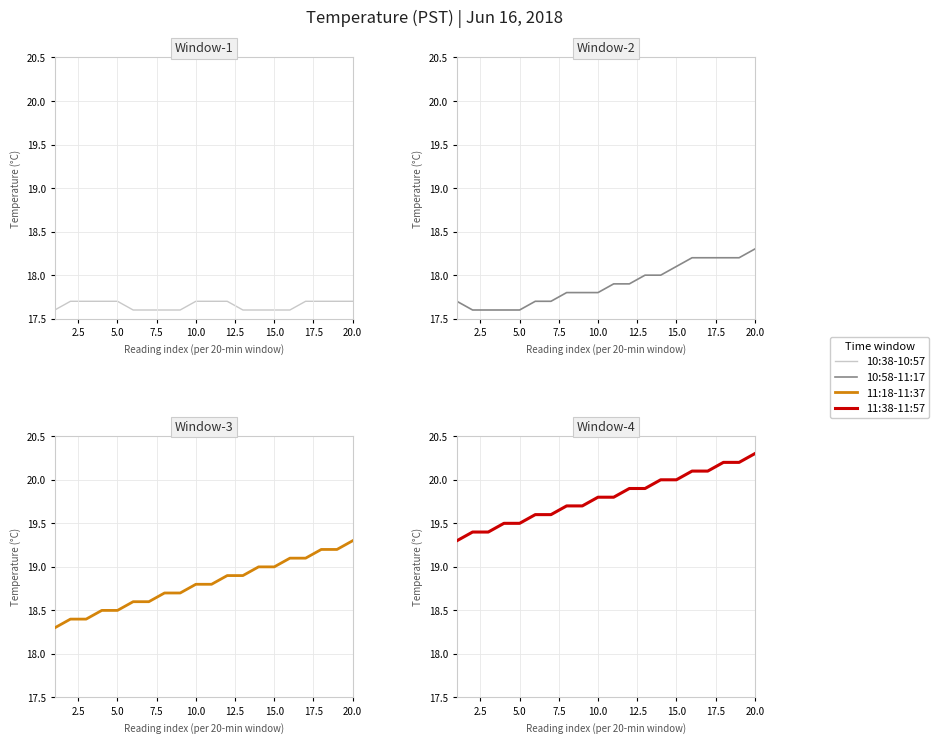

True or false: 10:38-10:57 and 11:18-11:37 cross at least once.

False